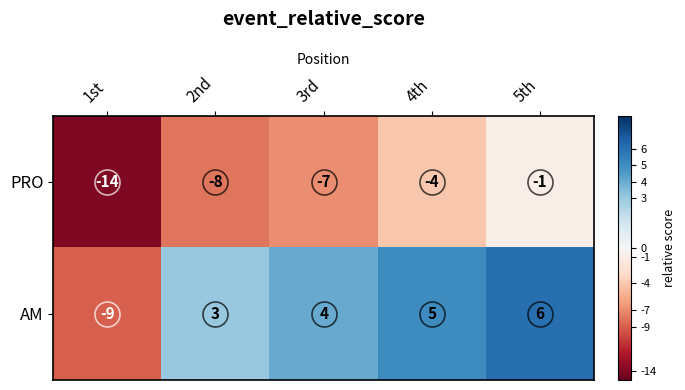

What is the difference between the highest and lowest values at 3rd?

11